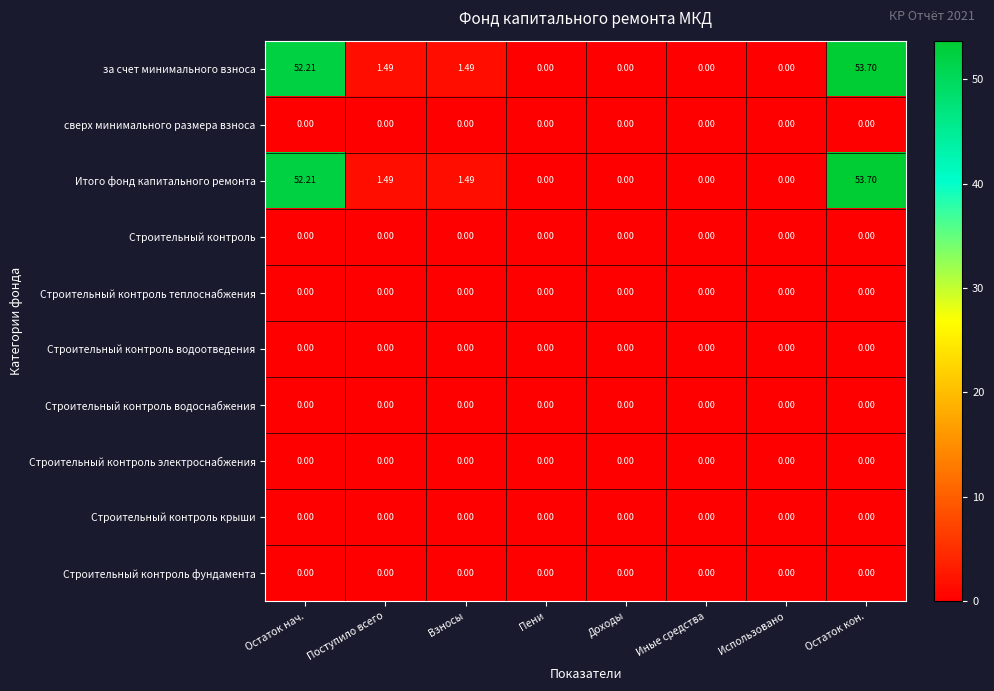

Where does the за счет минимального взноса series first go above 1?

Остаток нач.